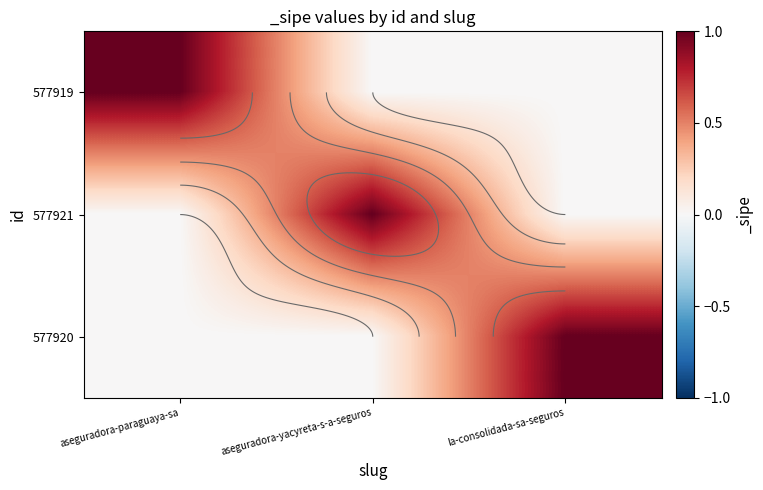

Between aseguradora-yacyreta-s-a-seguros and la-consolidada-sa-seguros, which is larger?

aseguradora-yacyreta-s-a-seguros